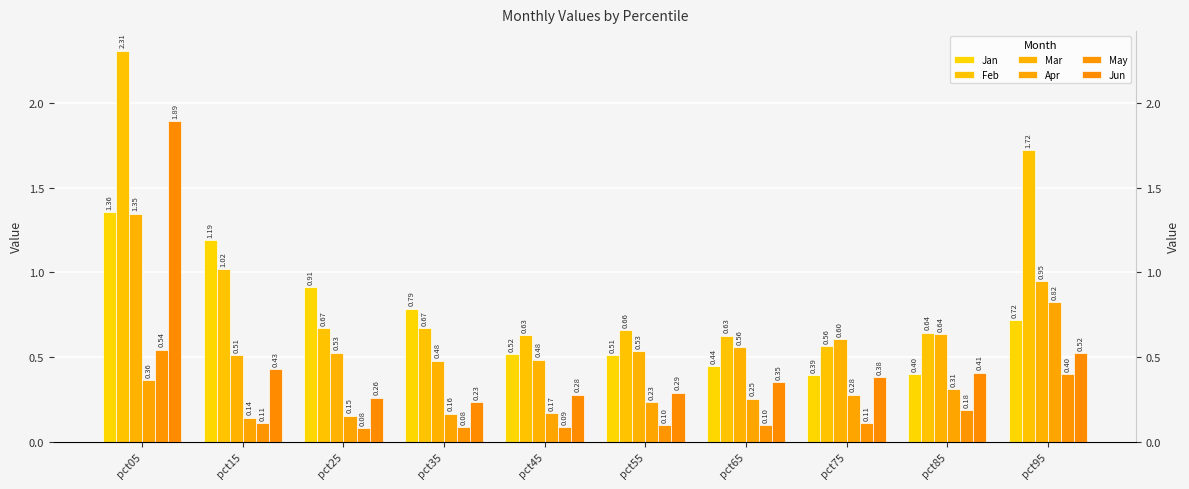

The Apr series shows 0.1 at pct35. True or false?

False